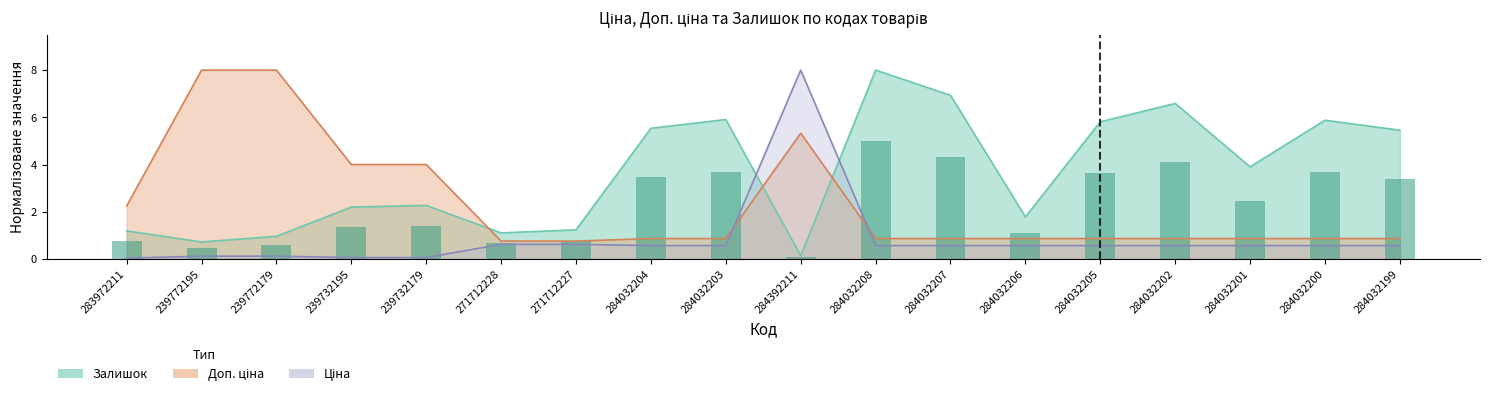

List the labels in order of value, largest first.

284032208, 284032207, 284032202, 284032203, 284032200, 284032205, 284032204, 284032199, 284032201, 239732179, 239732195, 284032206, 271712227, 283972211, 271712228, 239772179, 239772195, 284392211